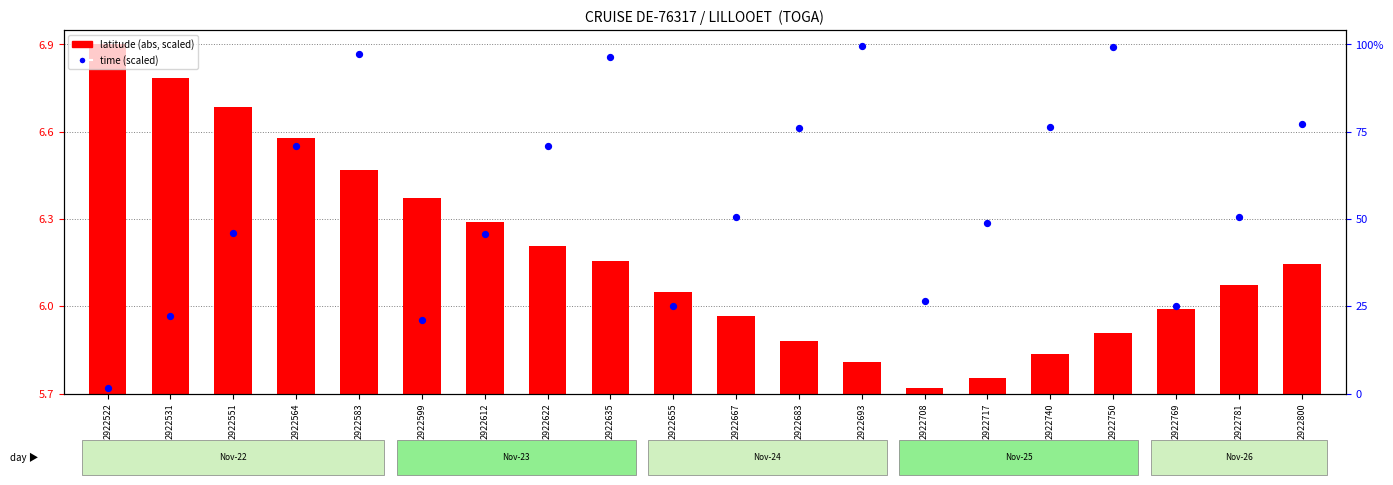

What is the total value across all series at 2922612?

6.8